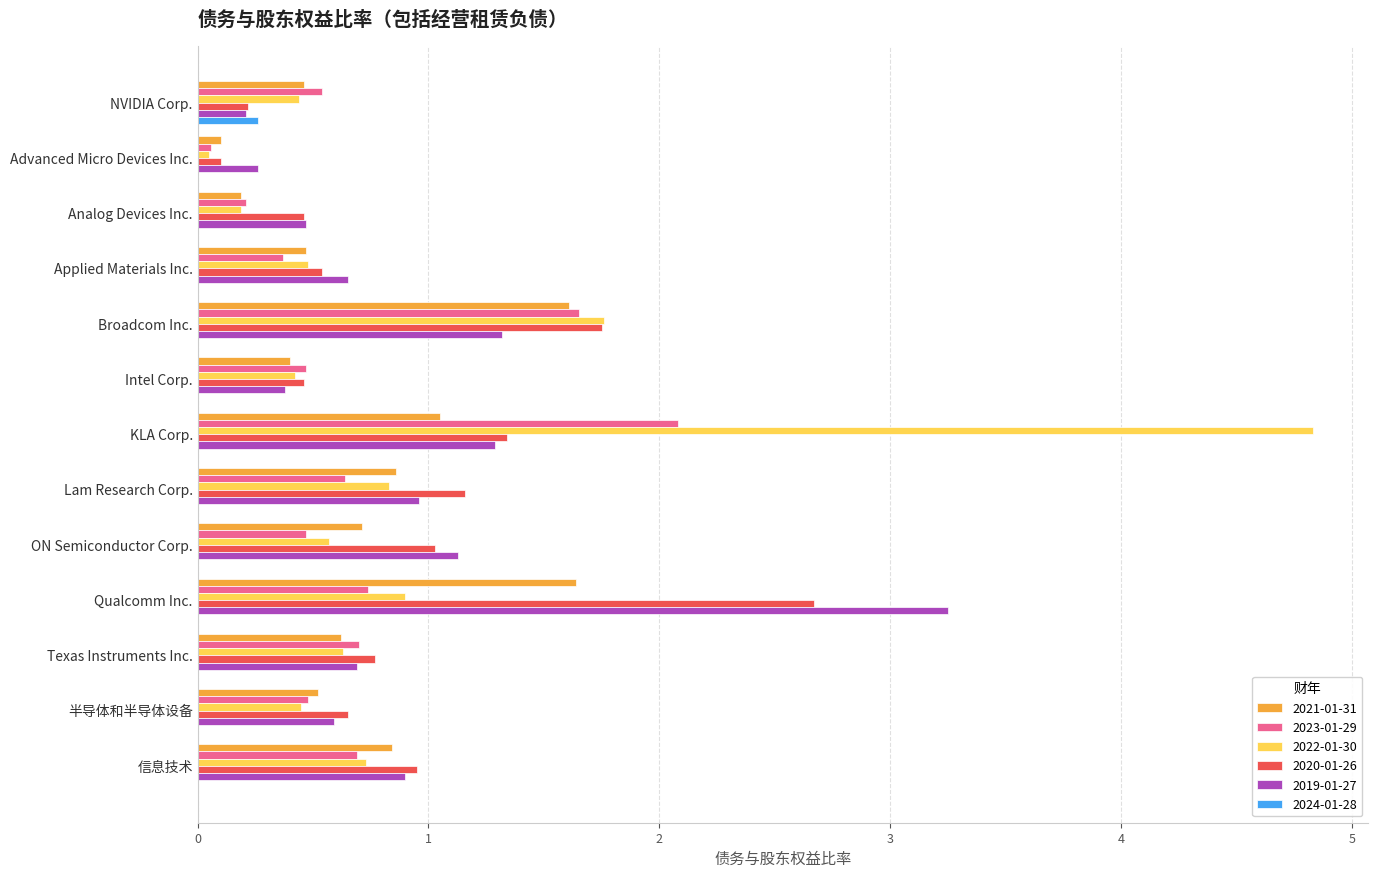

What is the average value of the 2021-01-31 series?

0.7